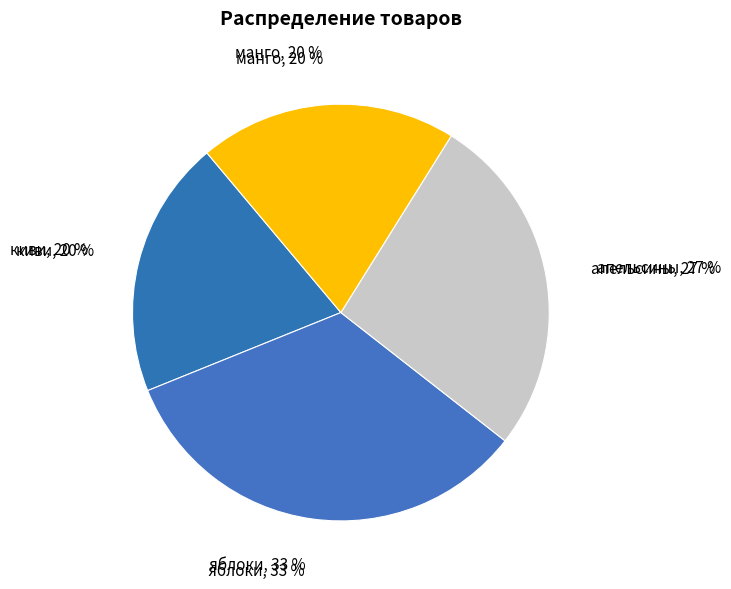

Does киви account for over 50% of the chart?

No